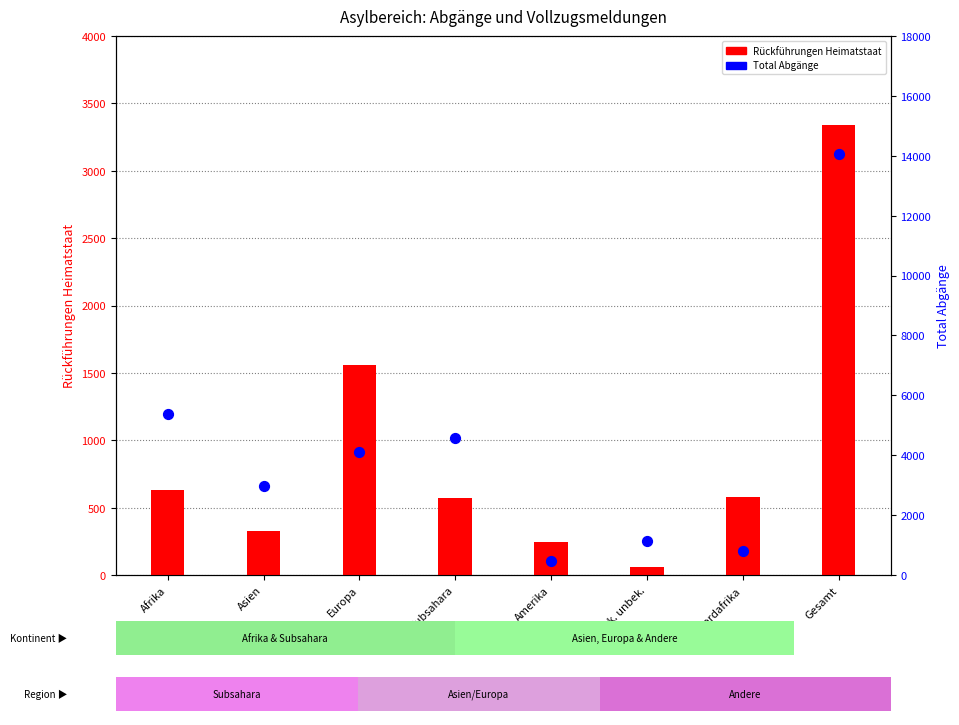

What is the total value across all series at Afrika?

6015